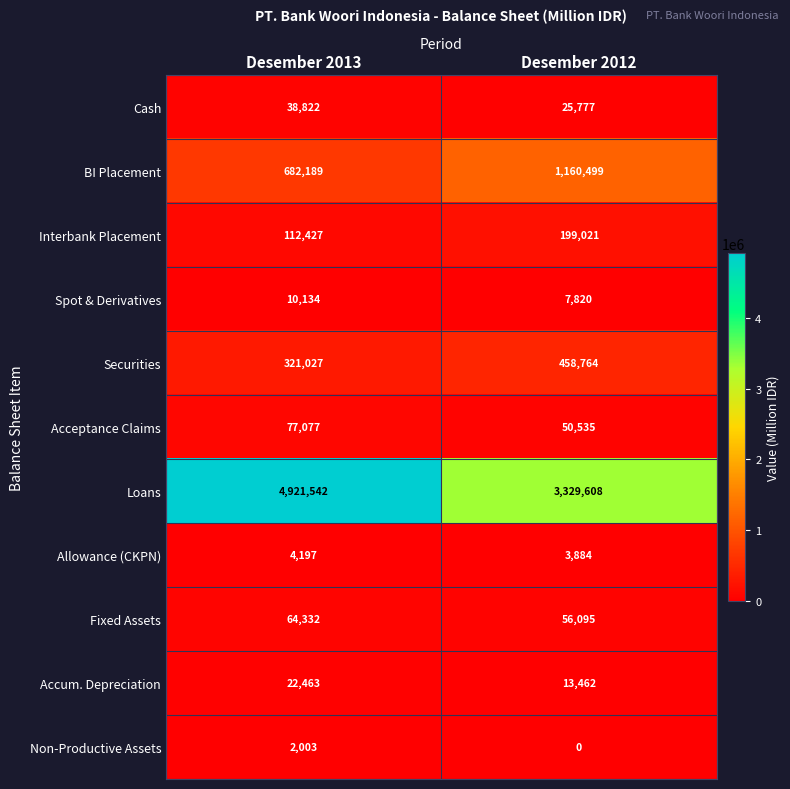

Reading left to right, list all the values displayed in this chart.

Cash: 38822	25777
BI Placement: 682189	1160499
Interbank Placement: 112427	199021
Spot & Derivatives: 10134	7820
Securities: 321027	458764
Acceptance Claims: 77077	50535
Loans: 4921542	3329608
Allowance (CKPN): 4197	3884
Fixed Assets: 64332	56095
Accum. Depreciation: 22463	13462
Non-Productive Assets: 2003	0